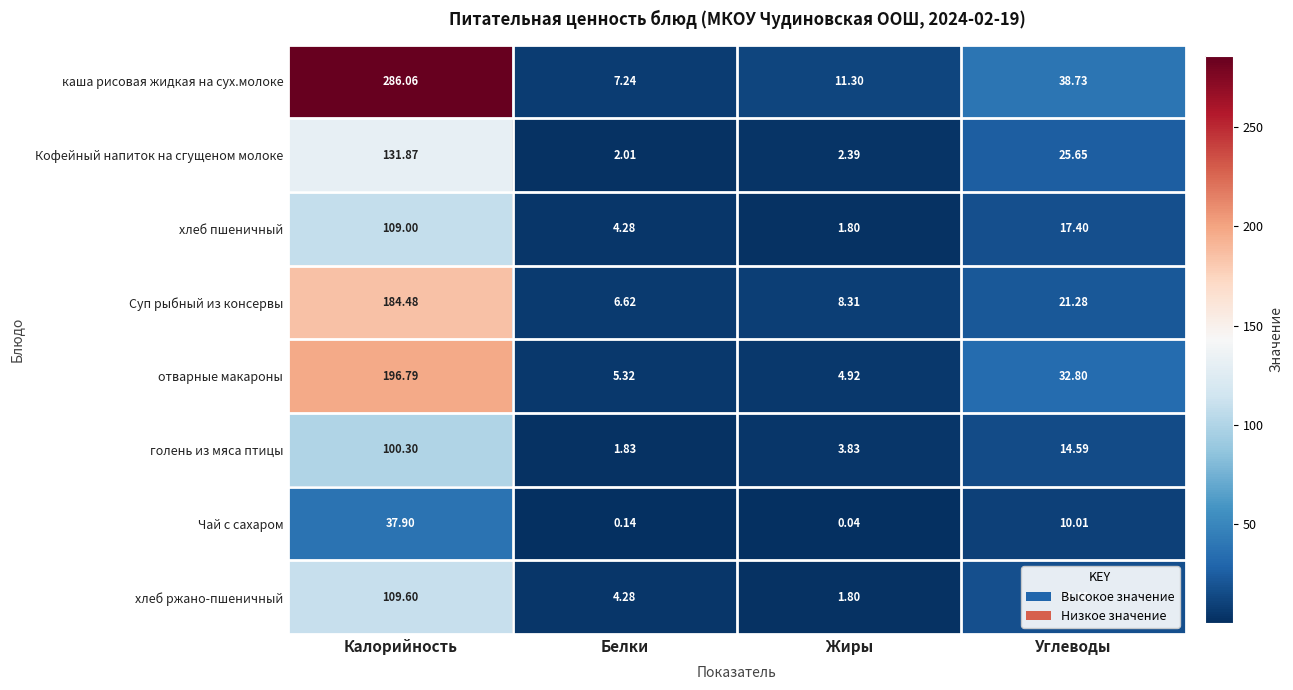

Where is отварные макароны nearest to the value 100?

Углеводы